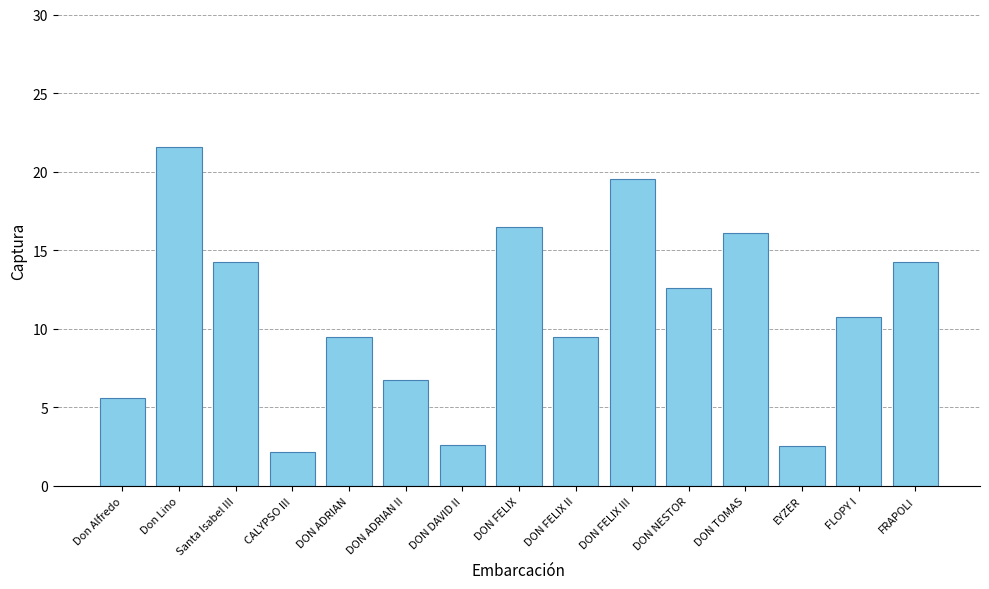

Between Don Lino and DON FELIX III, which is larger?

Don Lino